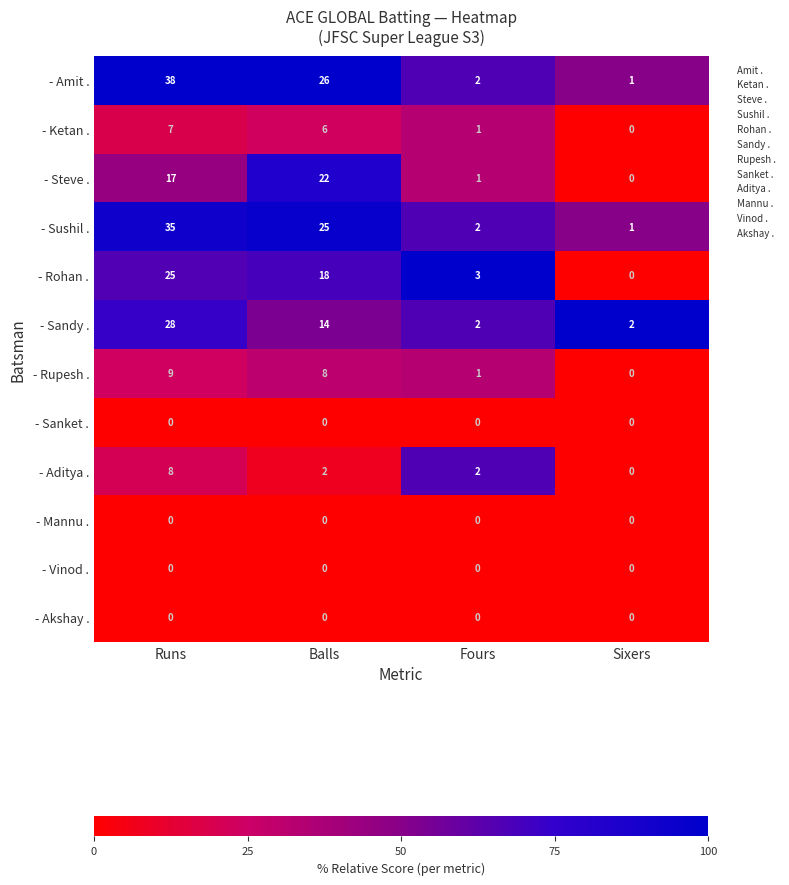

The - Ketan . series shows 4 at Sixers. True or false?

False